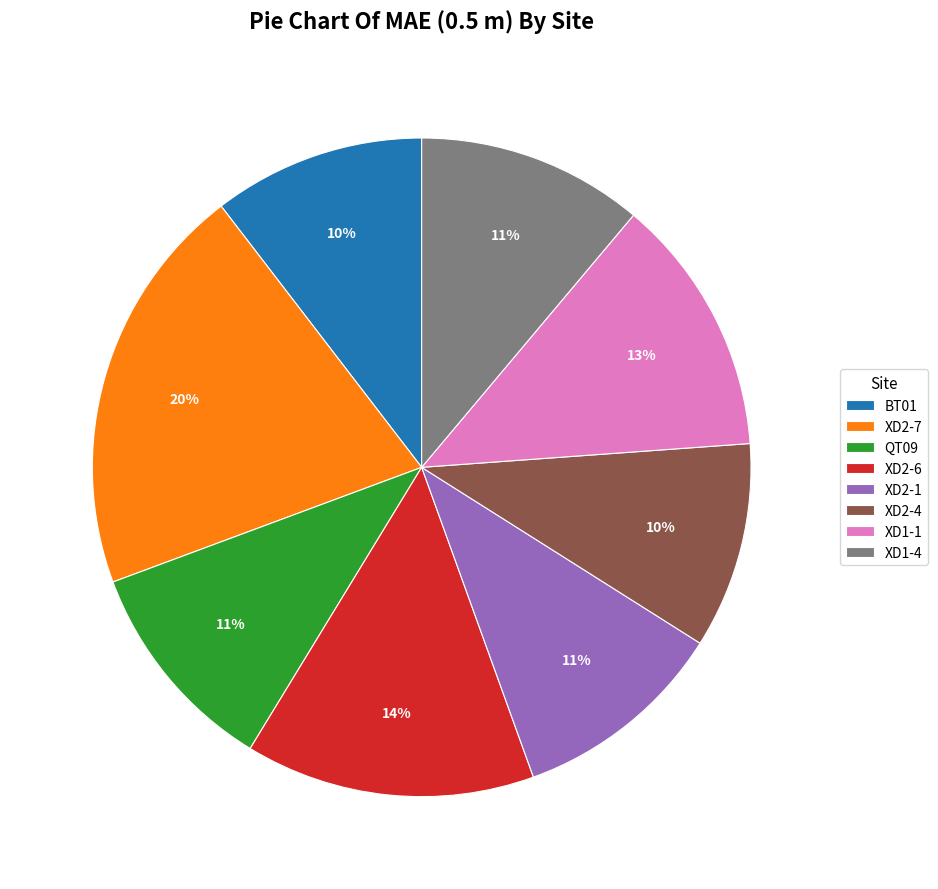

What is the largest slice in the pie chart?

XD2-7